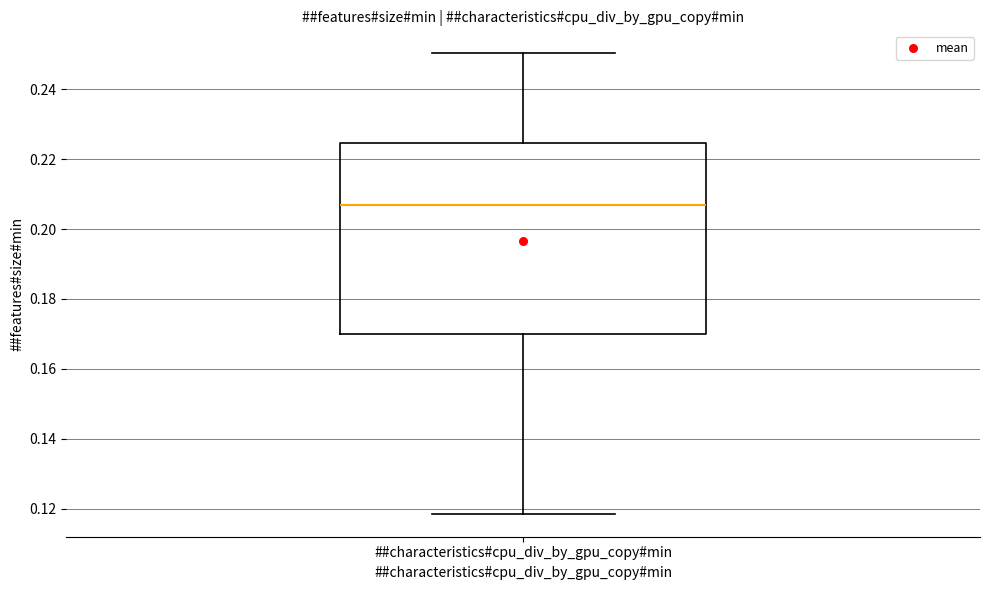

Read this box plot against the y-axis: the position of the median line, the range covered by the box, and the ends of both whiskers. The values are not printed on the chart, so give them approximately, as read against the axis.

median 0.206, box 0.170 to 0.224, whiskers 0.118 to 0.250